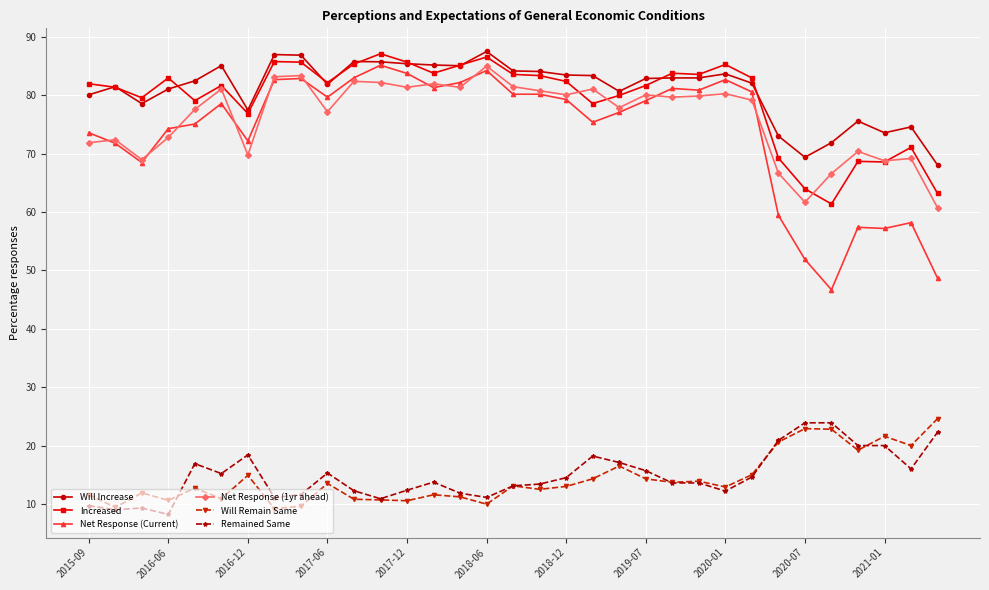

What is the sum of all Net Response (1yr ahead) values?

2517.6